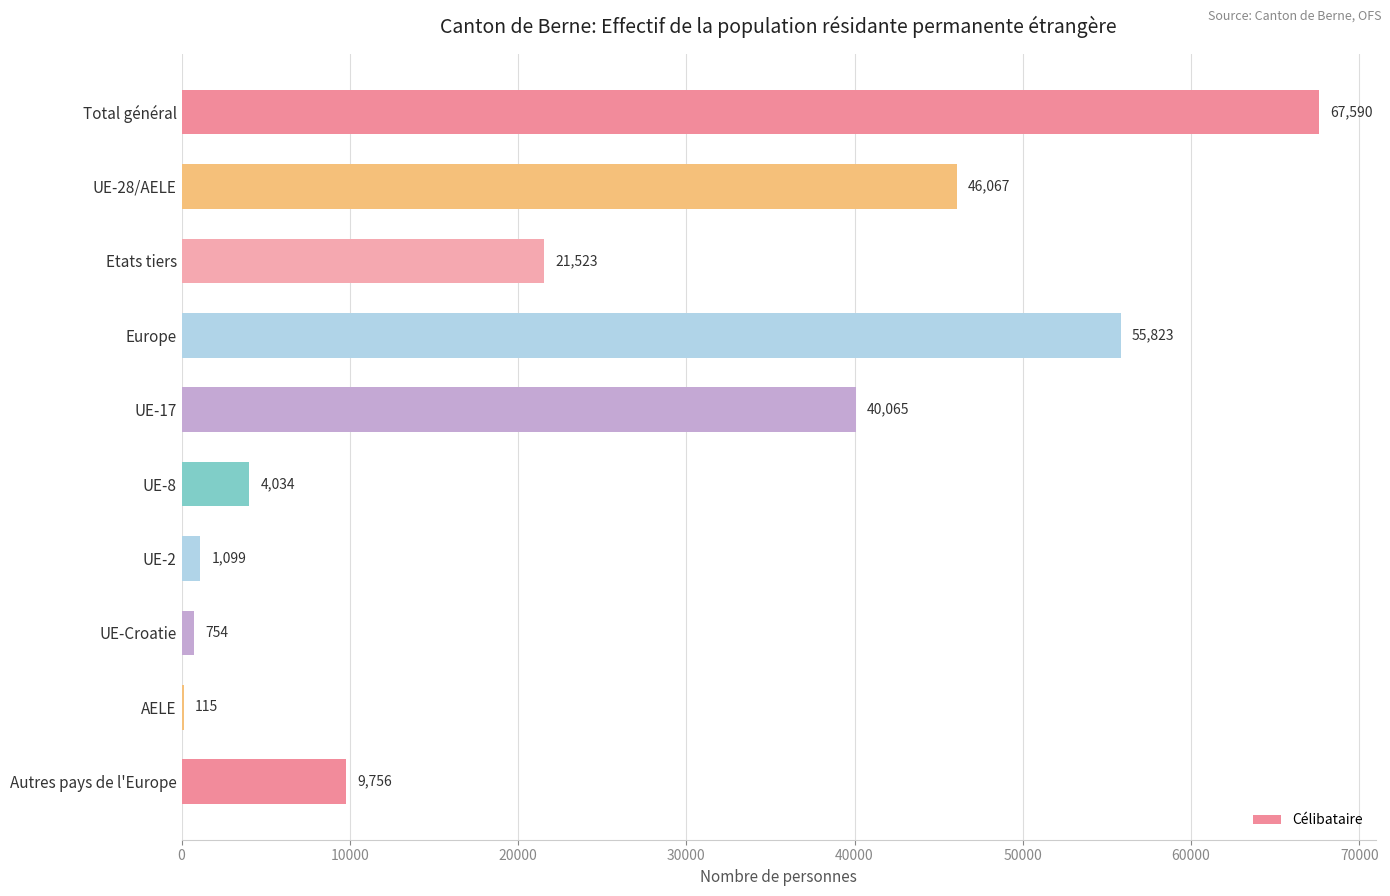

What is the average value?

24683